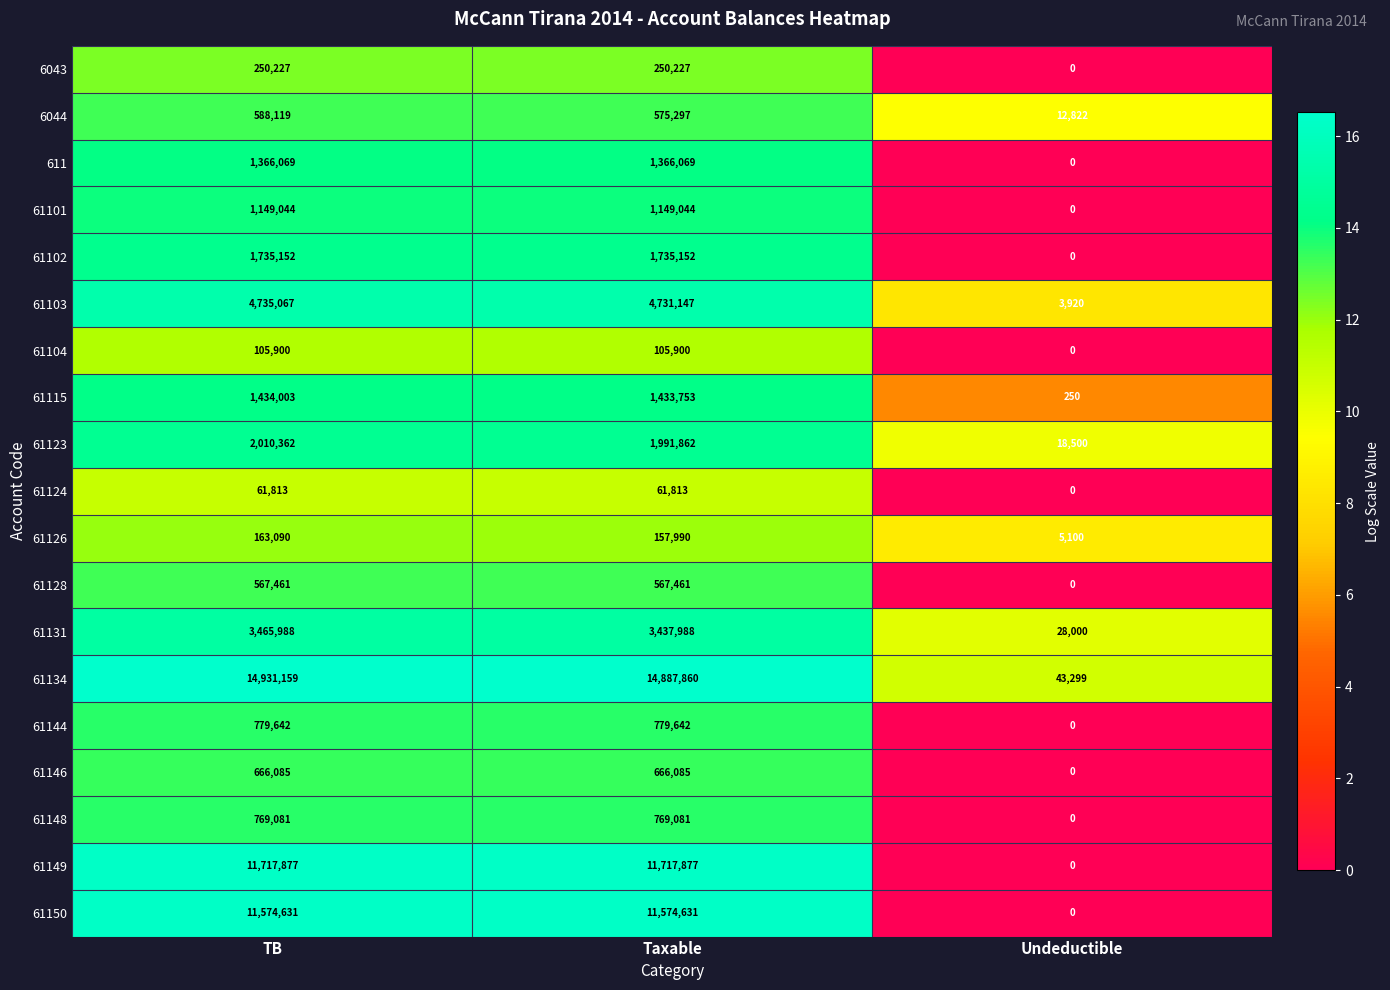

What is the difference between the maximum and second lowest values in the 61123 series?

18500